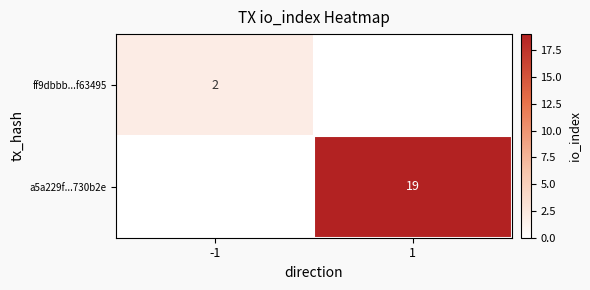

How many data points does each series have?

2